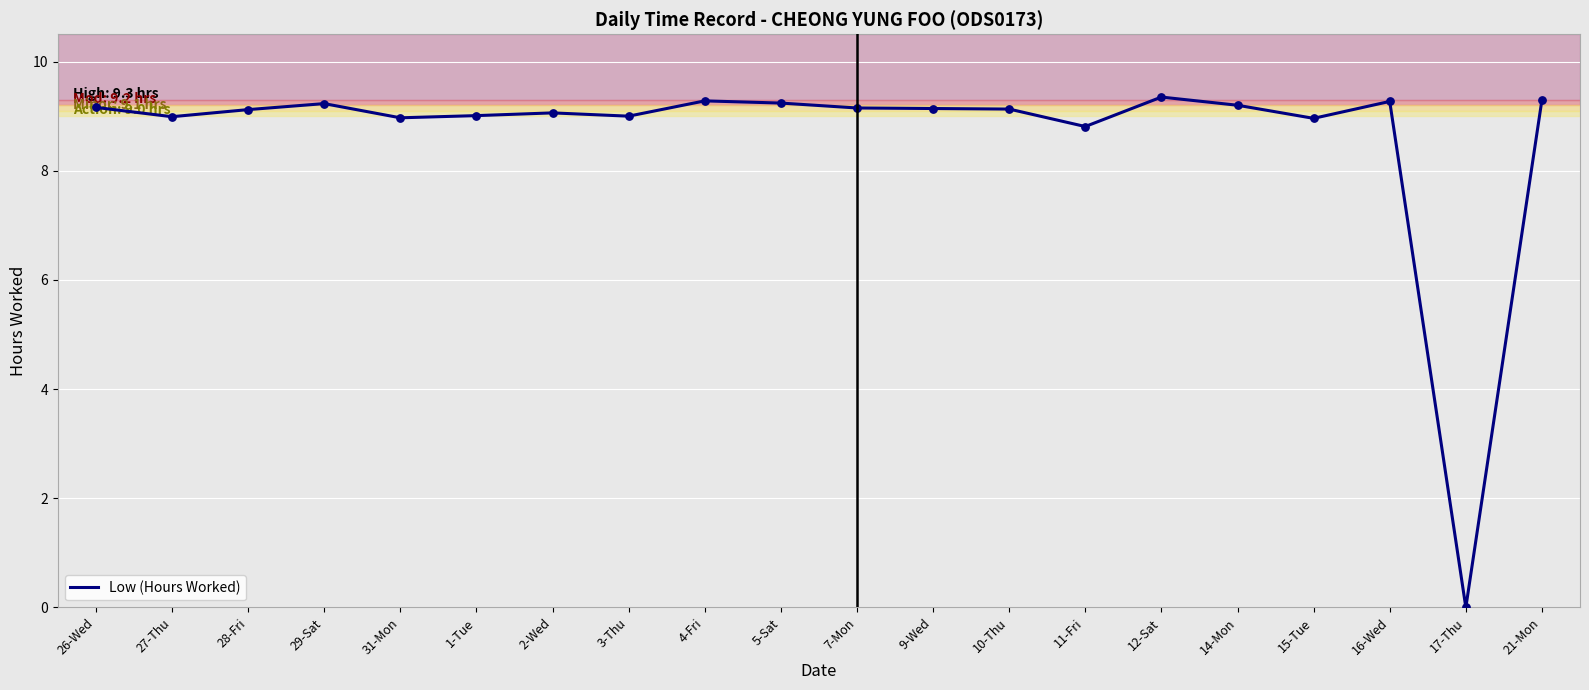

What is the change in value from 2-Wed to 7-Mon?

+0.1